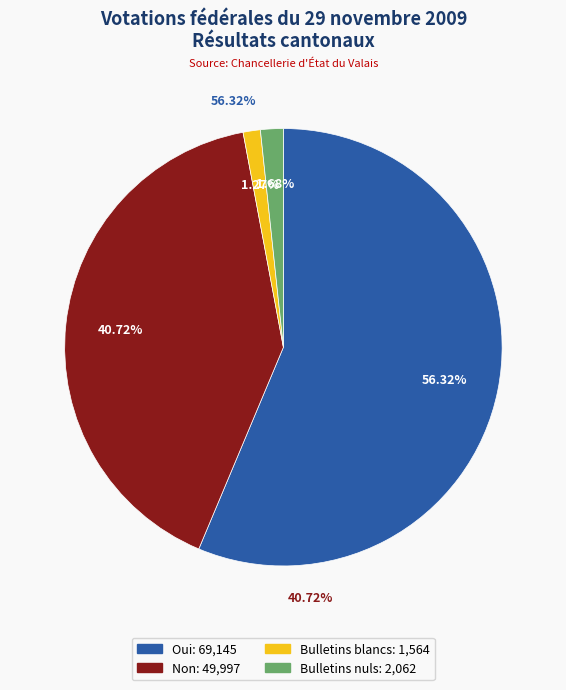

True or false: Bulletins nuls accounts for 10% of the total.

False